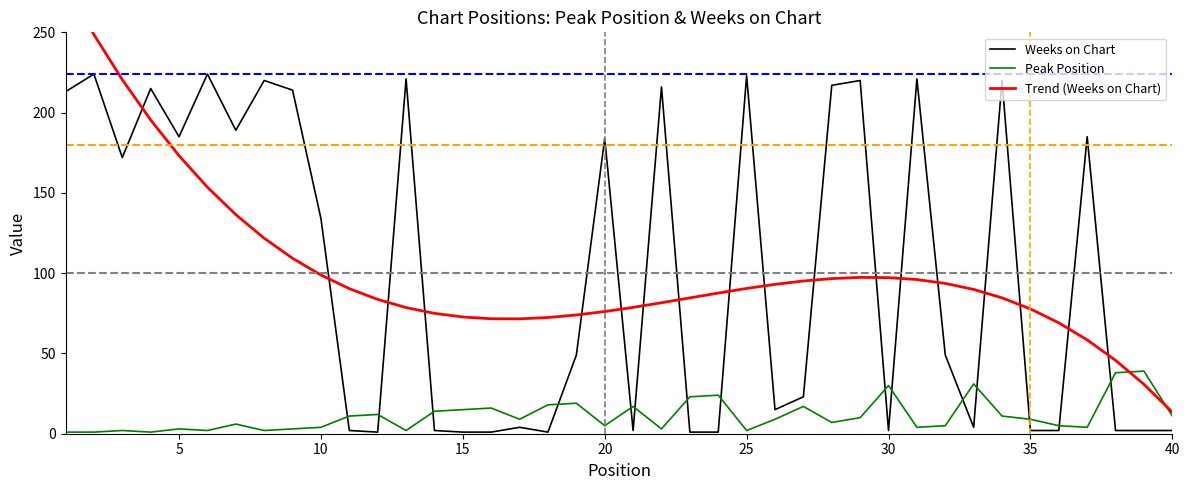

The Peak Position series shows 3 at 5. True or false?

True